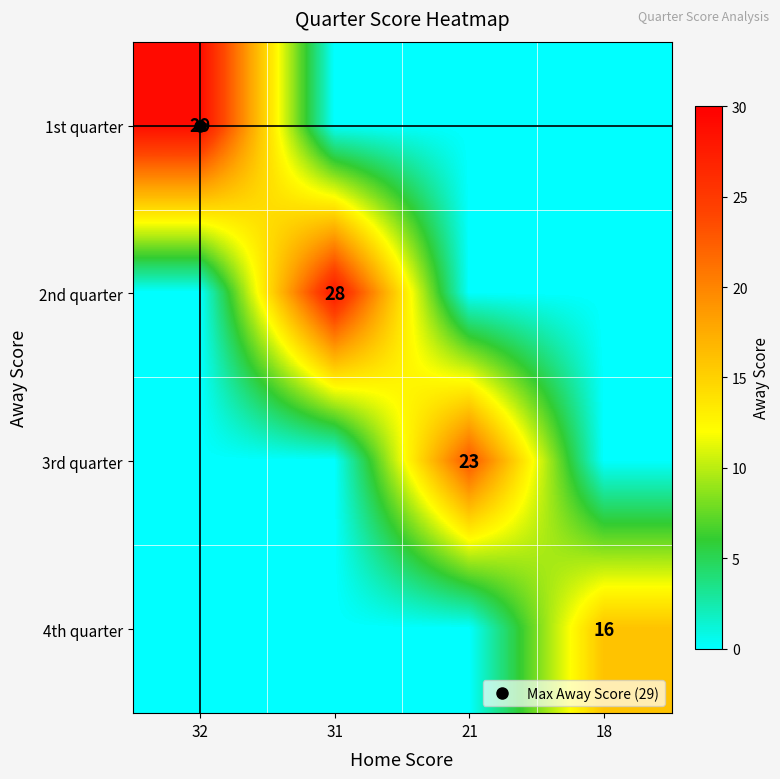

List the labels in order of 1st quarter value, largest first.

32, 31, 21, 18